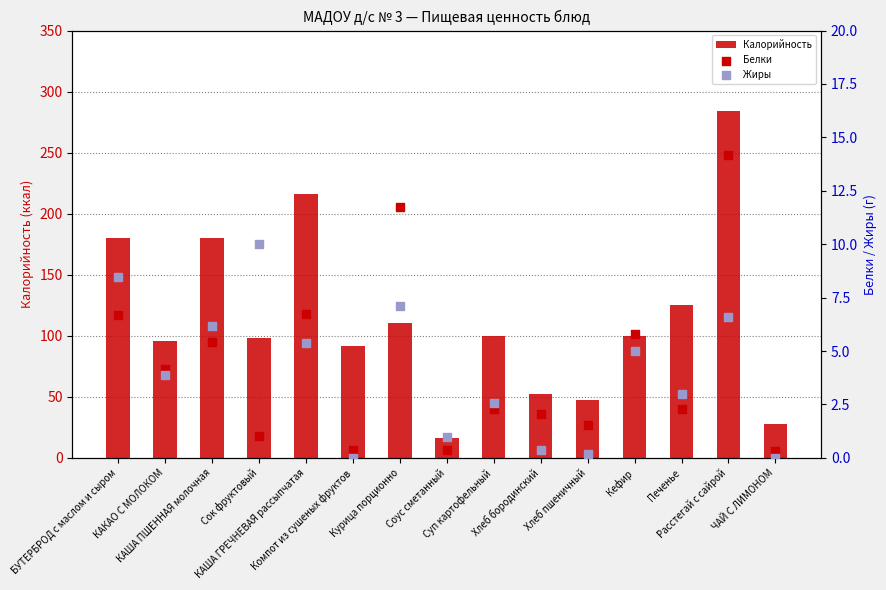

Which series has the largest total across all categories?

Калорийность